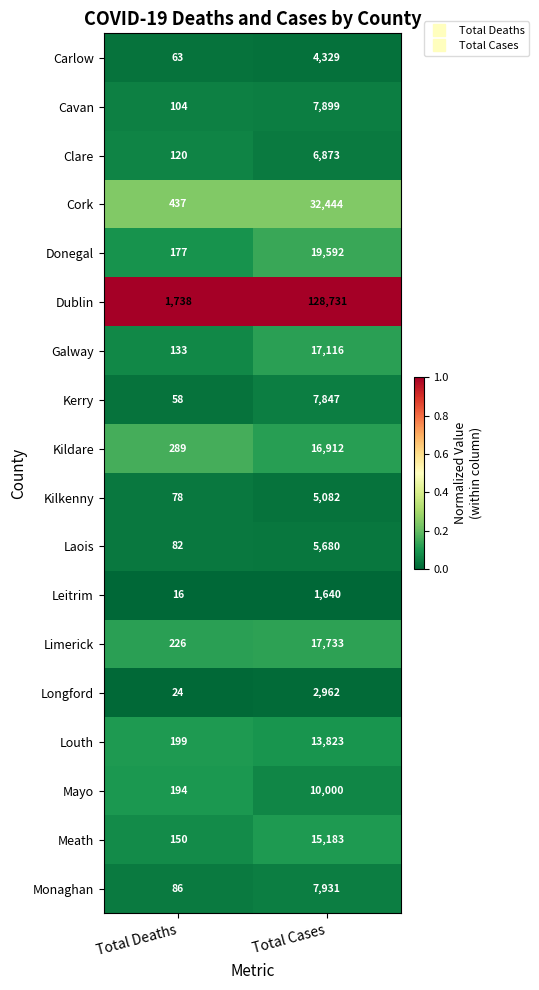

What is the total value across all series at Total Deaths?

4174